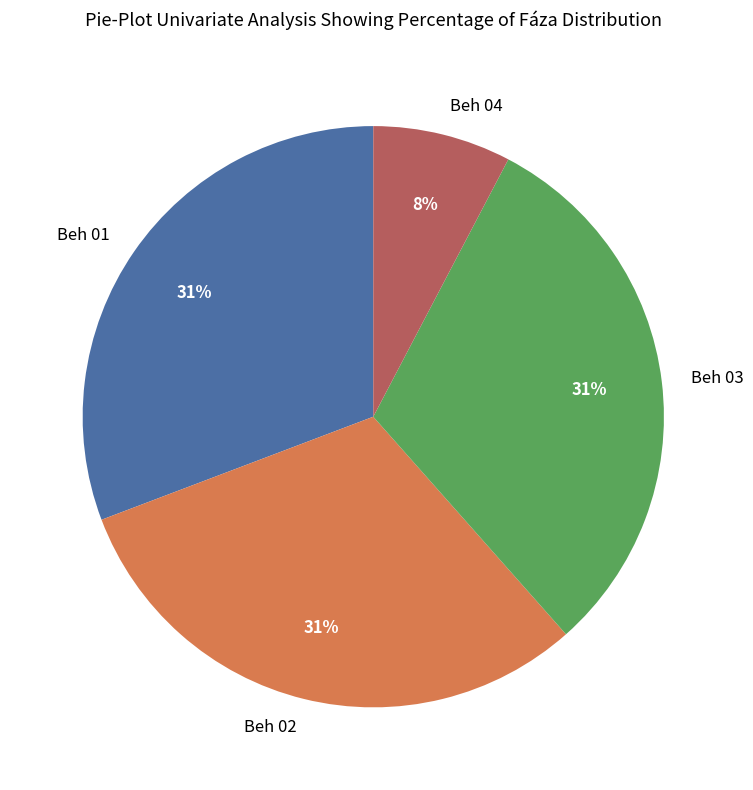

To the nearest percent, what is the average slice percentage?

25%